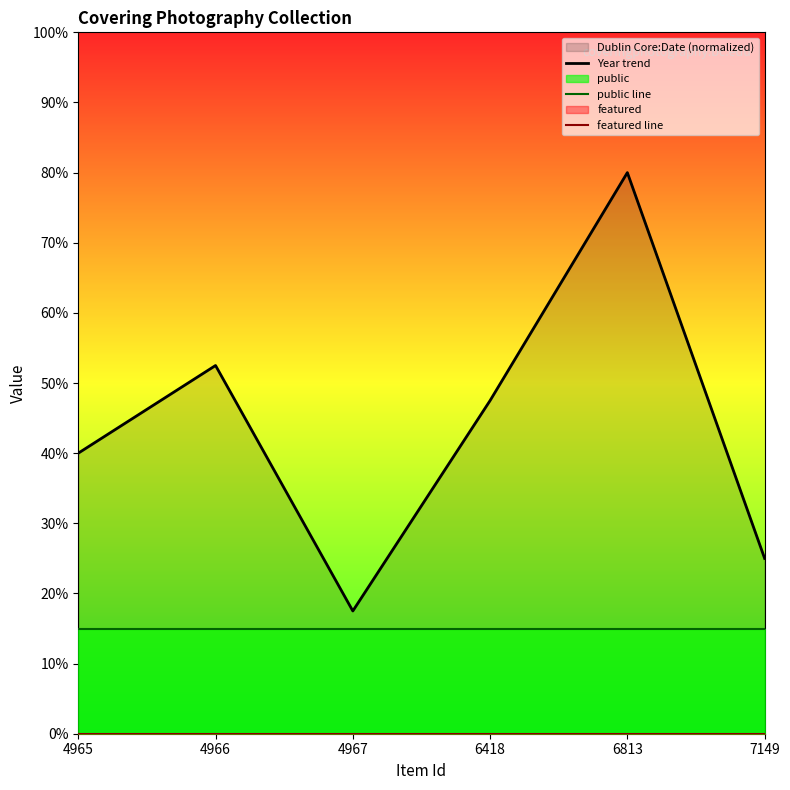

The value of public line at 6418 is 24.9. True or false?

False